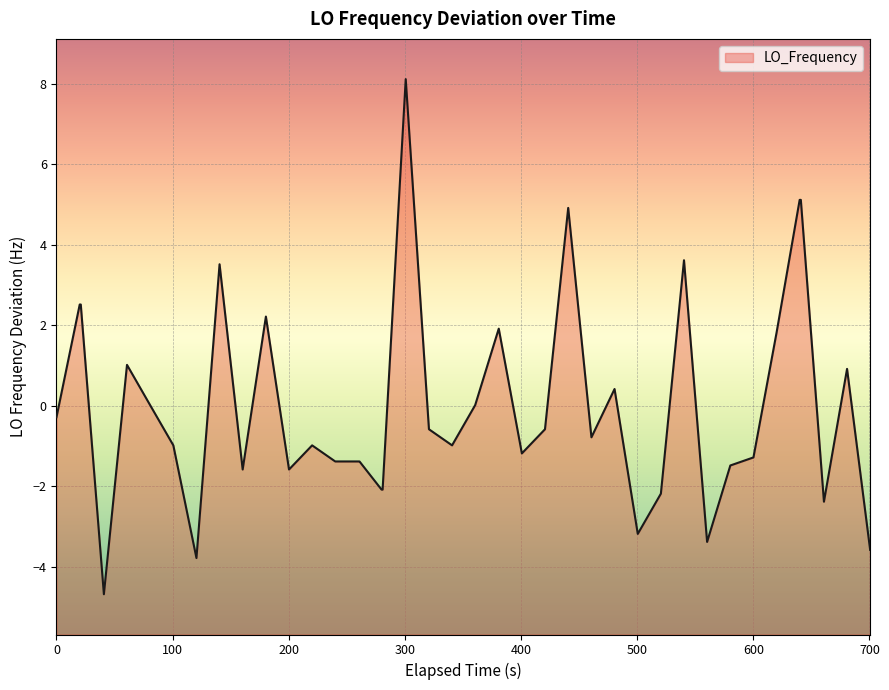

What is the maximum value shown in the chart?

8.1